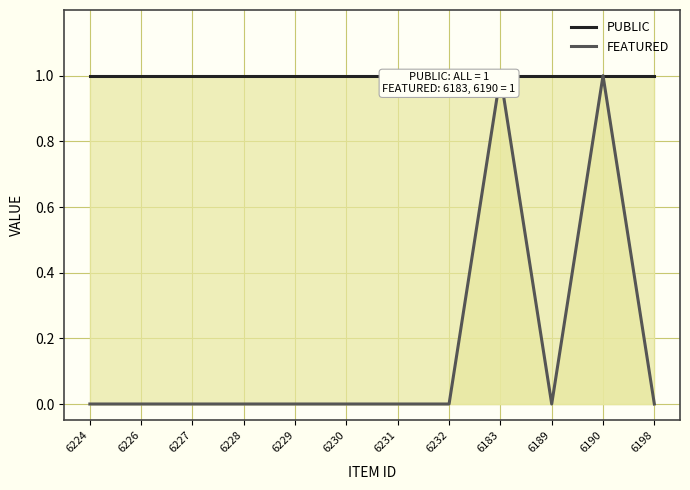

At which label is FEATURED closest to 0?

6224